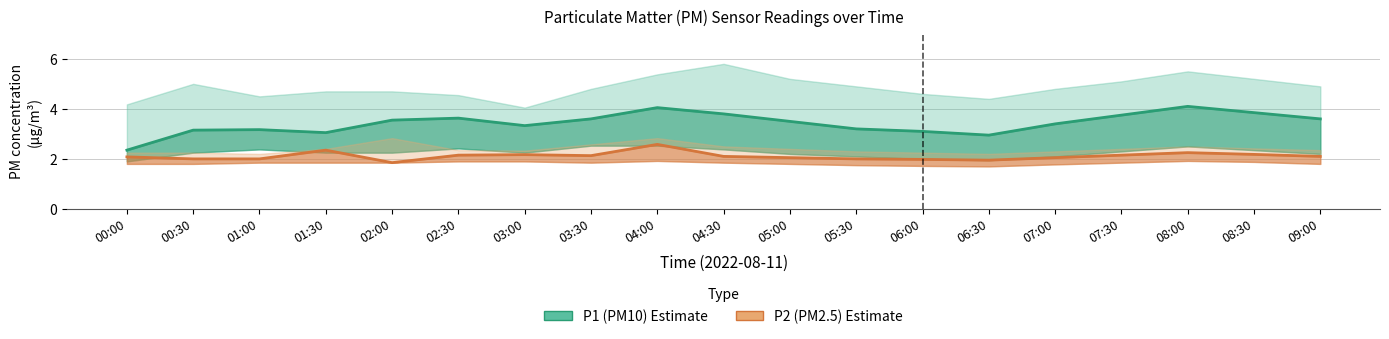

What is the label of the 19th point from the left?

09:00